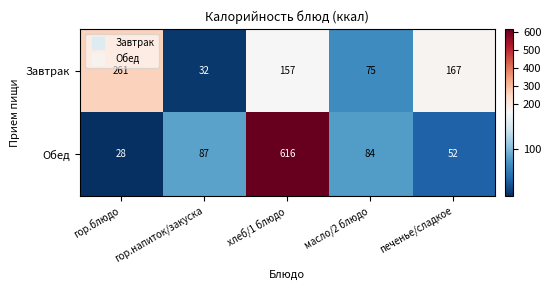

Which series has the largest total across all categories?

Обед